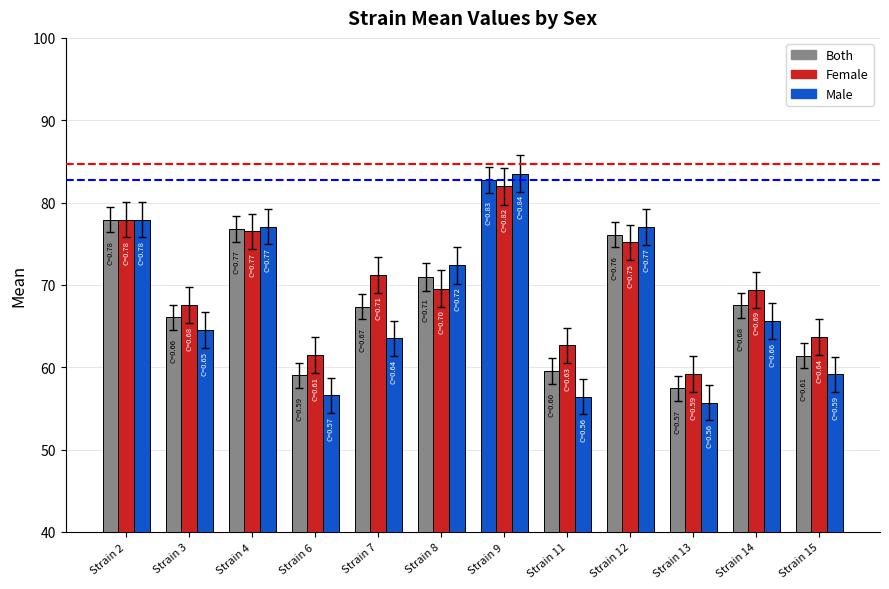

What is the spread (max minus min) of values at Strain 3?

3.0